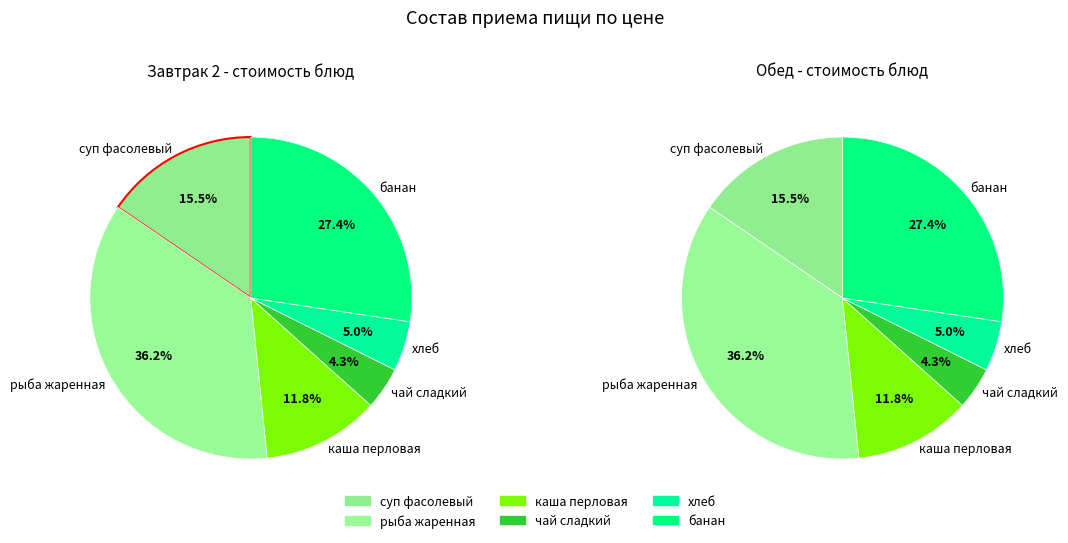

Which has a higher value, чай сладкий or хлеб?

хлеб